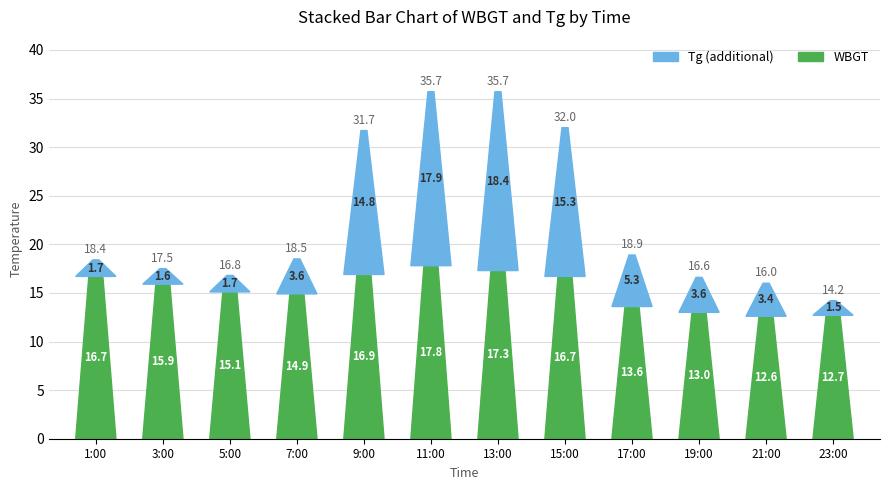

Reading left to right, what are all the values shown in this chart?

WBGT: 1:00=16.7	3:00=15.9	5:00=15.1	7:00=14.9	9:00=16.9	11:00=17.8	13:00=17.3	15:00=16.7	17:00=13.6	19:00=13.0	21:00=12.6	23:00=12.7
Tg: 1:00=18.4	3:00=17.5	5:00=16.8	7:00=18.5	9:00=31.7	11:00=35.7	13:00=35.7	15:00=32.0	17:00=18.9	19:00=16.6	21:00=16.0	23:00=14.2